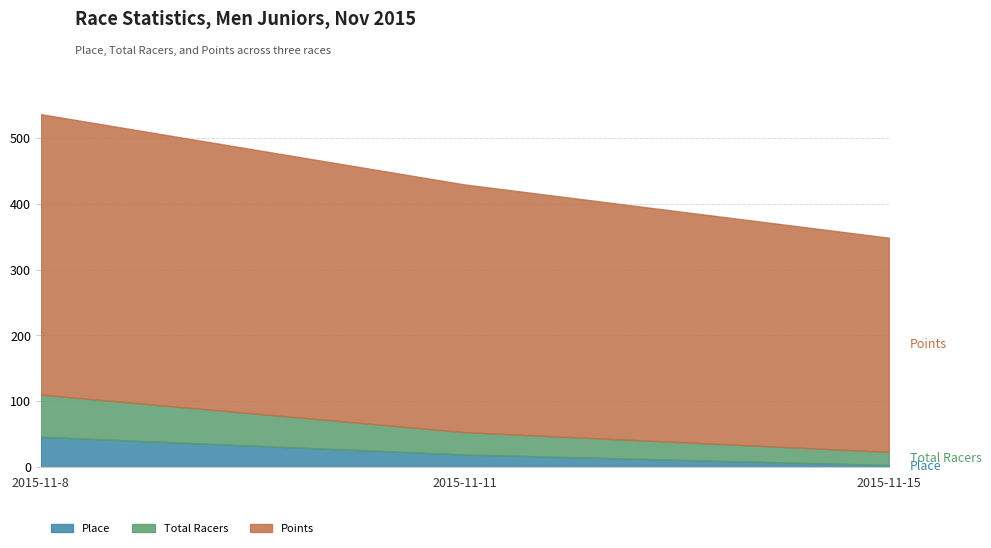

Reading left to right, extract all data points from this chart.

Place: 2015-11-8=46.0	2015-11-11=19.0	2015-11-15=3.0
Total Racers: 2015-11-8=64.0	2015-11-11=34.0	2015-11-15=20.0
Points: 2015-11-8=426.4	2015-11-11=376.5	2015-11-15=325.6